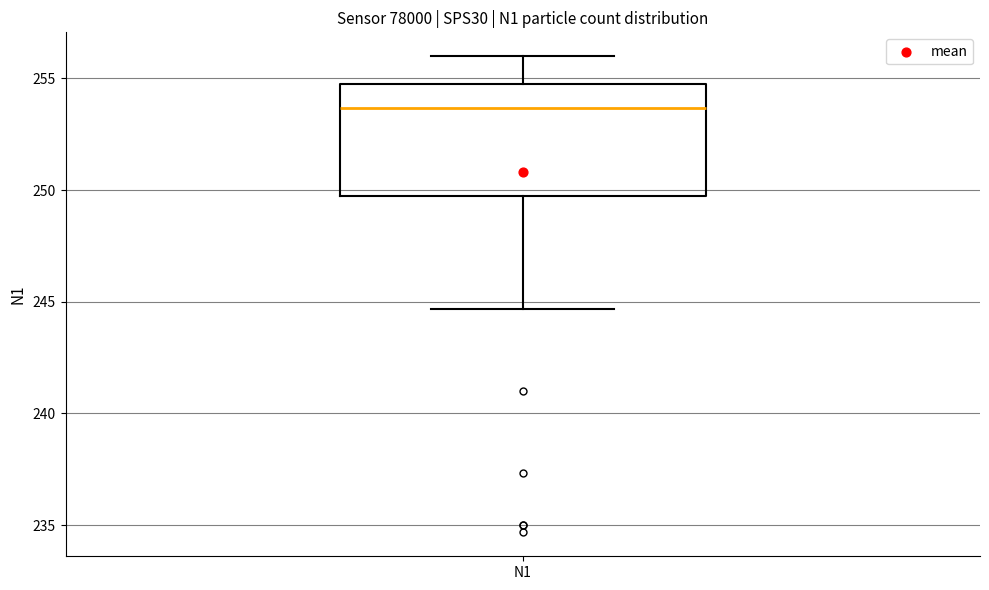

Where is the upper edge of the box for N1 on the y-axis? The values are not printed on the chart, so give them approximately, as read against the axis.

255.0